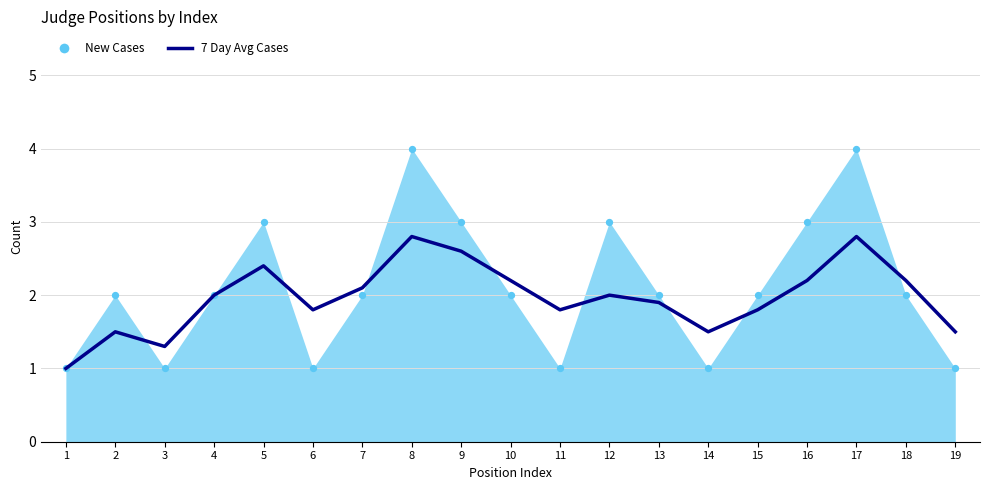

What is the change in value from 9 to 19?

-1.1